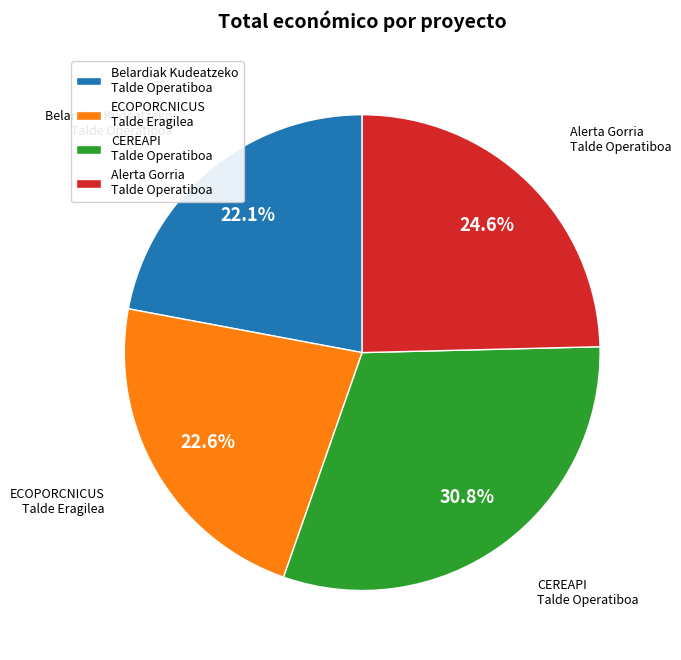

Is it true that CEREAPI Talde Operatiboa is 31% of the pie?

True